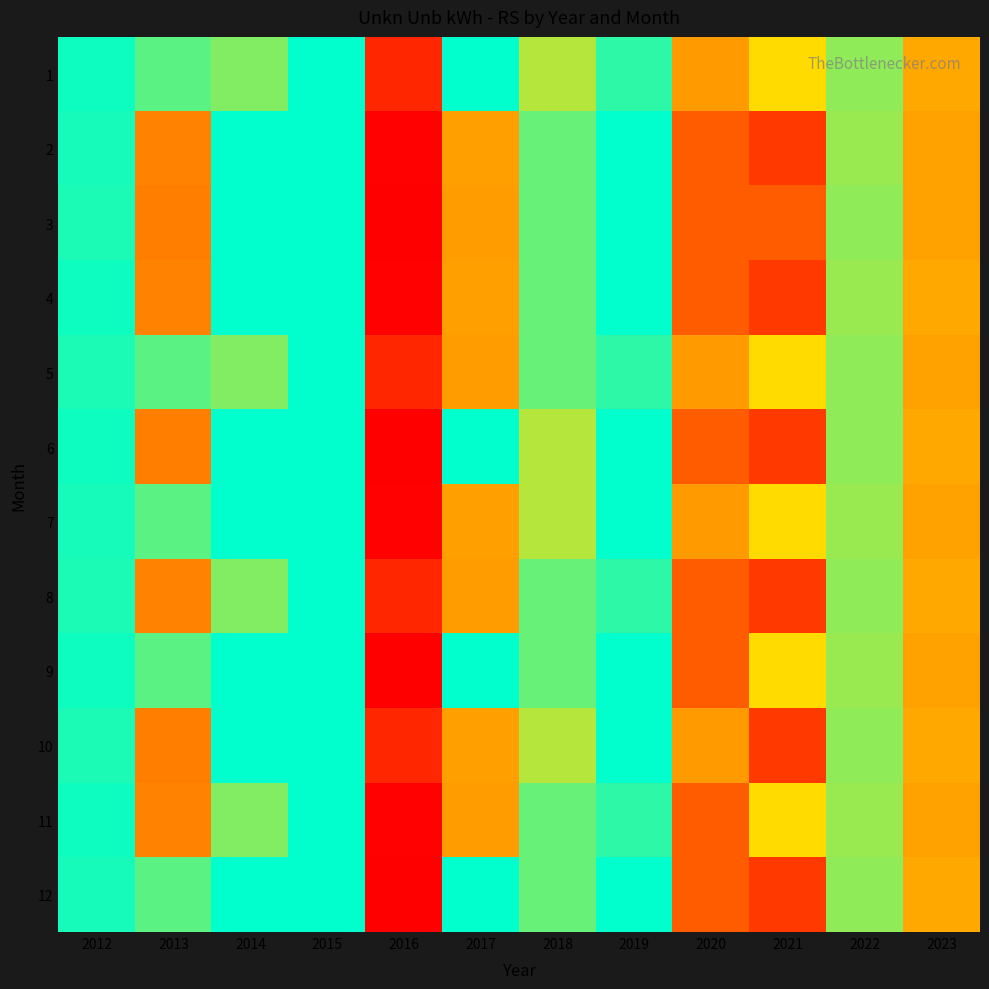

Reading left to right, list all the values displayed in this chart.

1: 2012=-10573293	2013=-16485318	2014=19574433	2015=-9300855	2016=75639907	2017=6778674	2018=23165821	2019=-12920661	2020=-43955793	2021=-29422058	2022=20450383	2023=40674340
2: 2012=-11271866	2013=-49421587	2014=-5785826	2015=-3055400	2016=85838750	2017=42714775	2018=17407776	2019=-3099471	2020=-60436881	2021=-70236234	2022=21163933	2023=42354298
3: 2012=-11568441	2013=-50609360	2014=-5907044	2015=-3104862	2016=86771015	2017=43046819	2018=17516344	2019=-3113778	2020=-60537740	2021=-60537740	2022=20450383	2023=42354298
4: 2012=-10573293	2013=-49421587	2014=-5785826	2015=-3055400	2016=85838750	2017=42714775	2018=17407776	2019=-3099471	2020=-60436881	2021=-70236234	2022=21163933	2023=40674340
5: 2012=-11568441	2013=-16485318	2014=19574433	2015=-3104862	2016=75639907	2017=43046819	2018=17516344	2019=-12920661	2020=-43955793	2021=-29422058	2022=20450383	2023=42354298
6: 2012=-10573293	2013=-50609360	2014=-5907044	2015=-9300855	2016=86771015	2017=6778674	2018=23165821	2019=-3113778	2020=-60537740	2021=-70236234	2022=20450383	2023=40674340
7: 2012=-11271866	2013=-16485318	2014=-5785826	2015=-3055400	2016=85838750	2017=42714775	2018=23165821	2019=-3099471	2020=-43955793	2021=-29422058	2022=21163933	2023=42354298
8: 2012=-11568441	2013=-49421587	2014=19574433	2015=-3104862	2016=75639907	2017=43046819	2018=17407776	2019=-12920661	2020=-60436881	2021=-70236234	2022=20450383	2023=40674340
9: 2012=-10573293	2013=-16485318	2014=-5907044	2015=-9300855	2016=86771015	2017=6778674	2018=17516344	2019=-3113778	2020=-60537740	2021=-29422058	2022=21163933	2023=42354298
10: 2012=-11568441	2013=-50609360	2014=-5785826	2015=-3055400	2016=75639907	2017=42714775	2018=23165821	2019=-3099471	2020=-43955793	2021=-70236234	2022=20450383	2023=40674340
11: 2012=-10573293	2013=-49421587	2014=19574433	2015=-3104862	2016=85838750	2017=43046819	2018=17407776	2019=-12920661	2020=-60436881	2021=-29422058	2022=21163933	2023=42354298
12: 2012=-11271866	2013=-16485318	2014=-5907044	2015=-9300855	2016=86771015	2017=6778674	2018=17516344	2019=-3113778	2020=-60537740	2021=-70236234	2022=20450383	2023=40674340